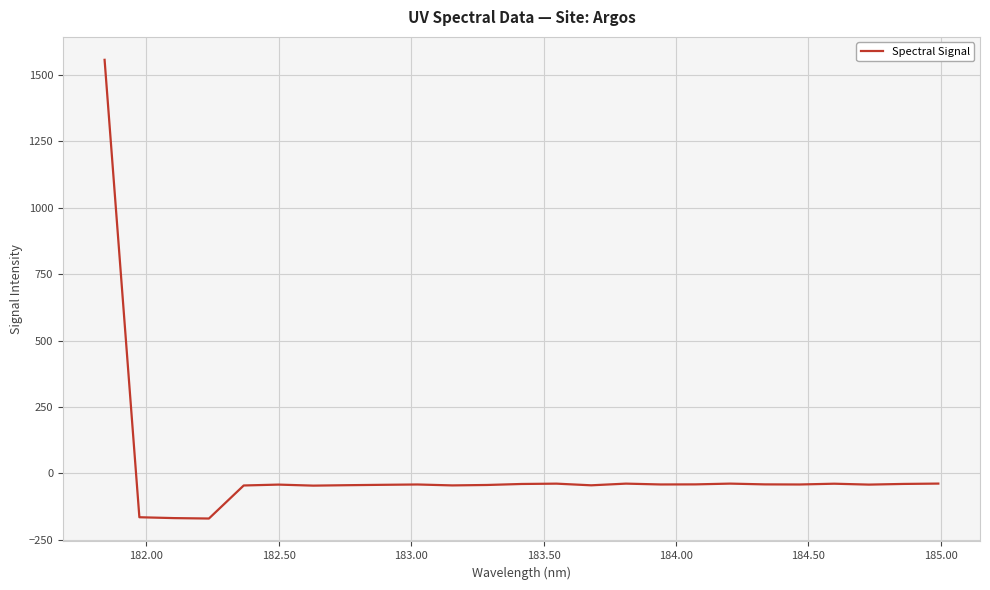

What is the difference between the maximum and minimum values?

1728.1